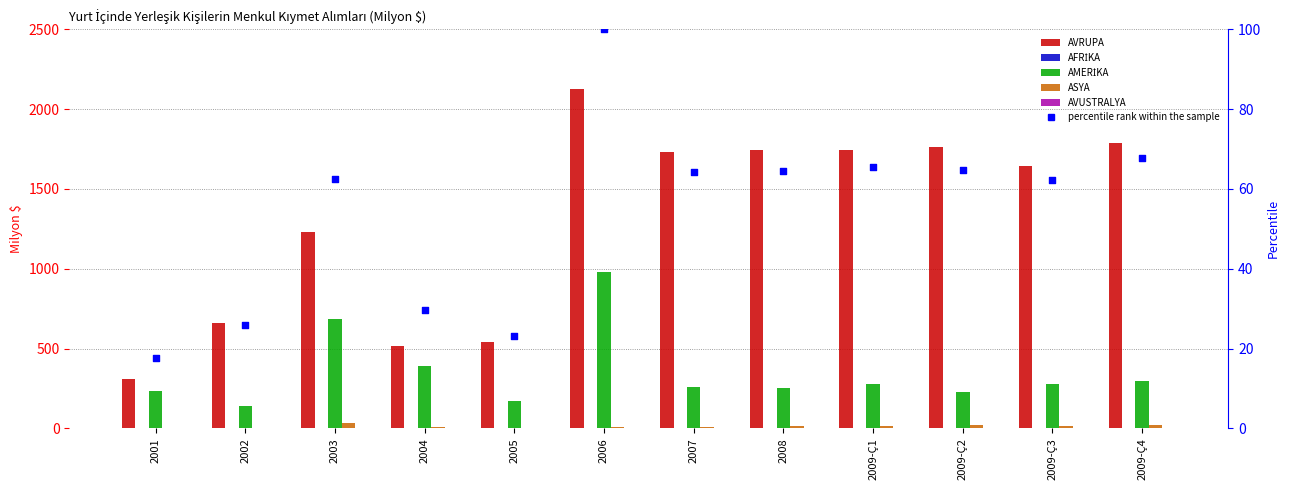

What are all the series names shown in the legend?

AVRUPA, AFRİKA, AMERİKA, ASYA, AVUSTRALYA, percentile rank within the sample